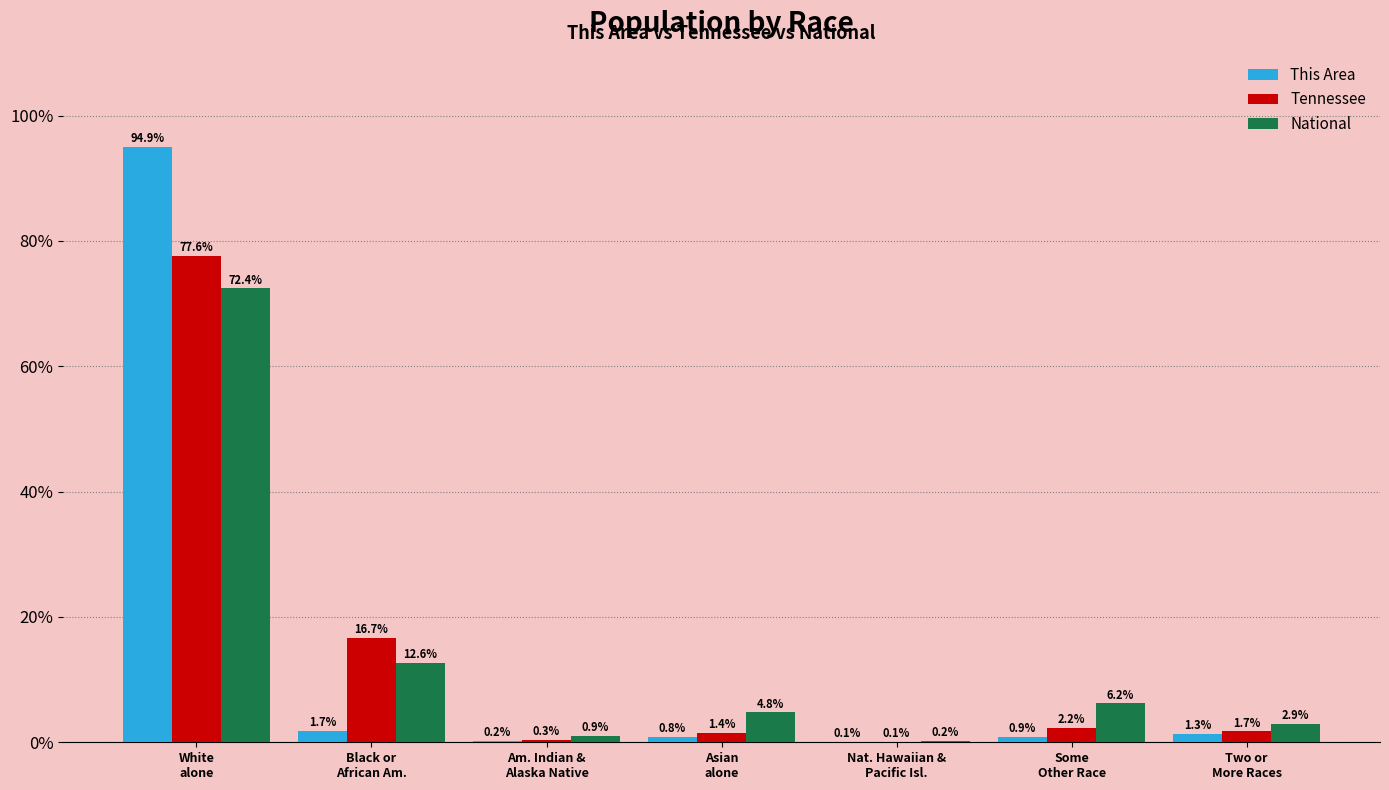

Does the chart contain stacked bars?

No